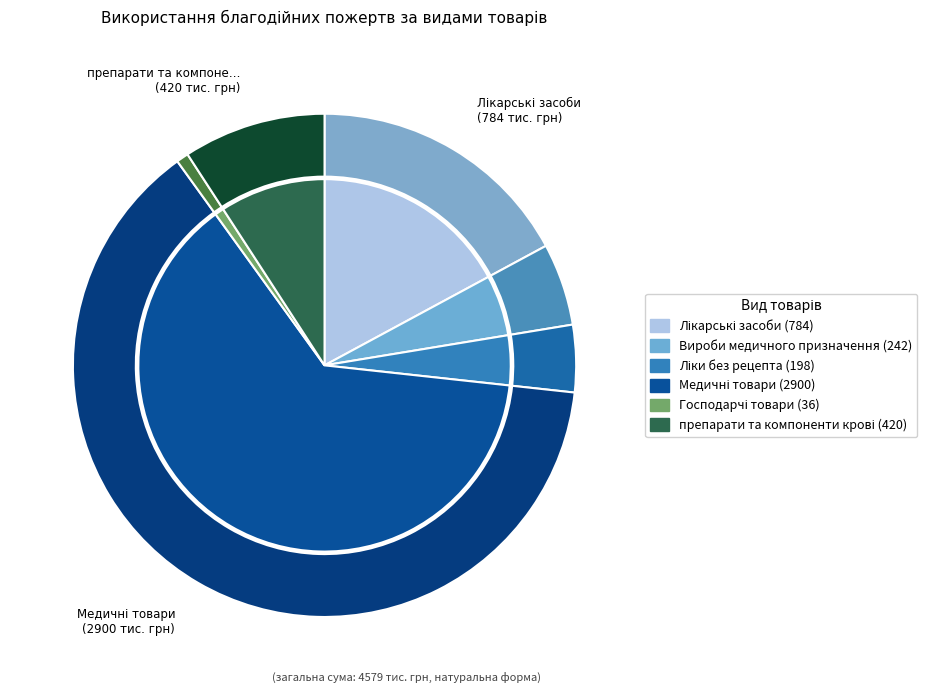

Which category has the smallest portion of the pie?

Господарчі товари